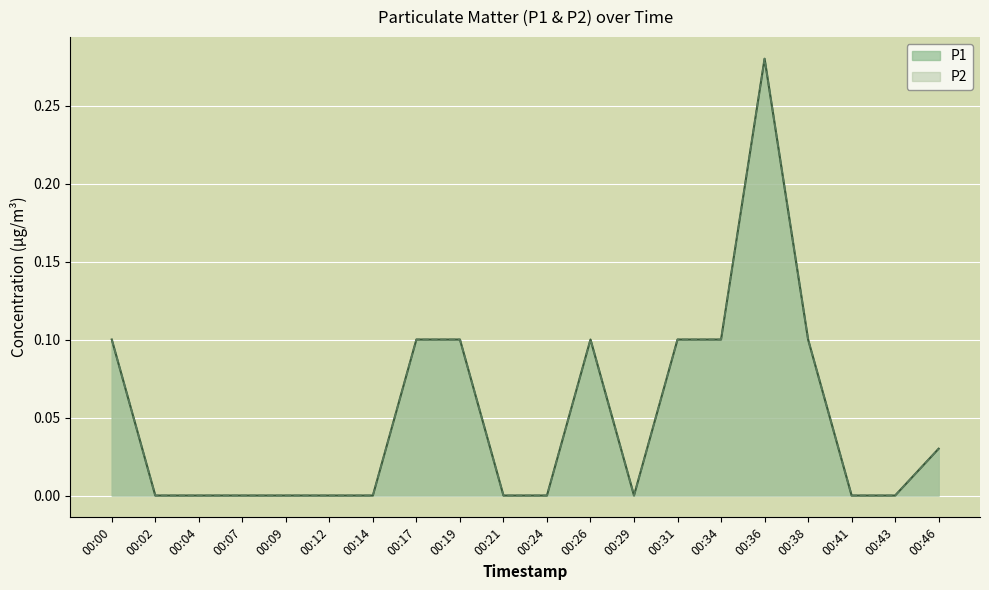

True or false: P1 and P2 intersect in this chart.

False